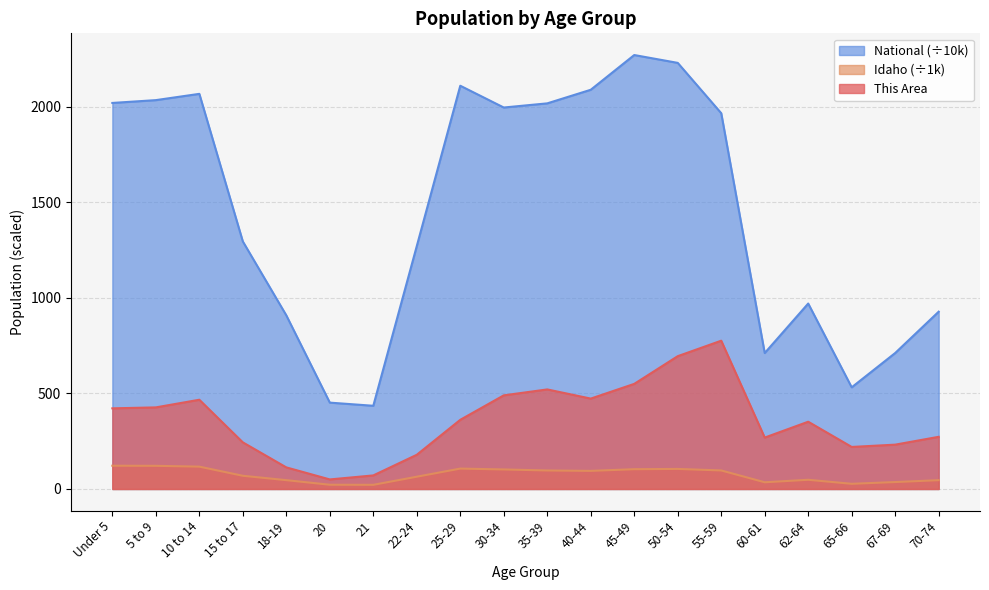

How many lines are shown in the chart?

3